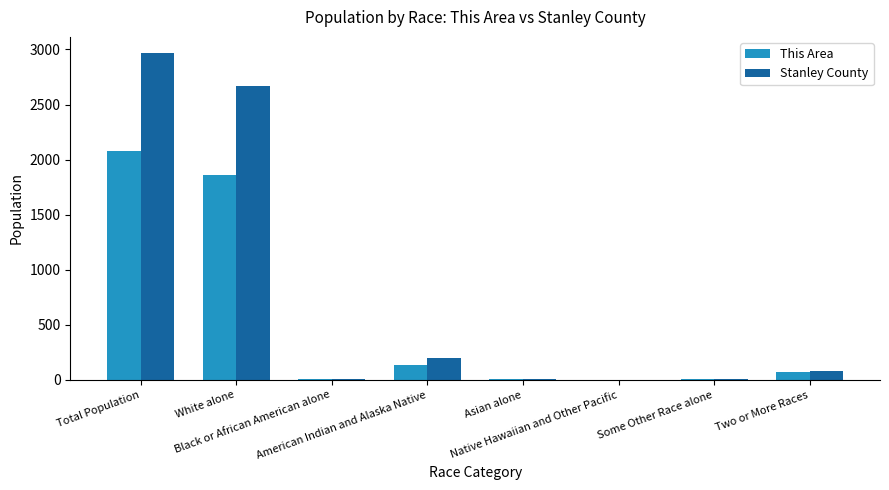

Which series has the largest range (max minus min)?

Stanley County